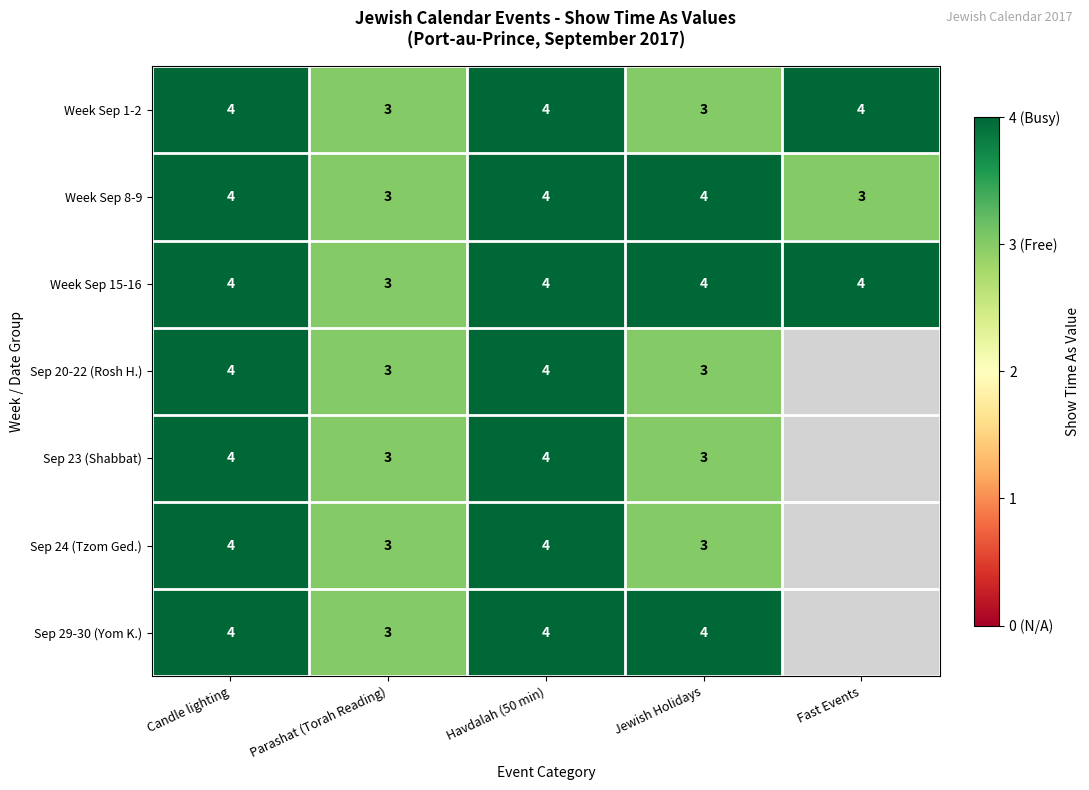

At which category does the chart reach its minimum across all series?

Parashat (Torah Reading)